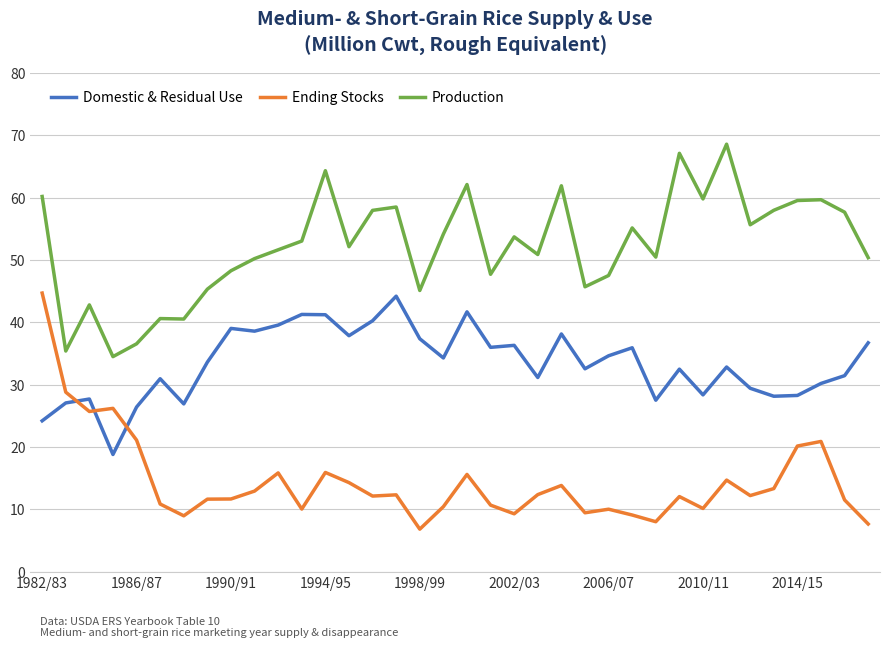

What is the smallest value displayed?

6.8